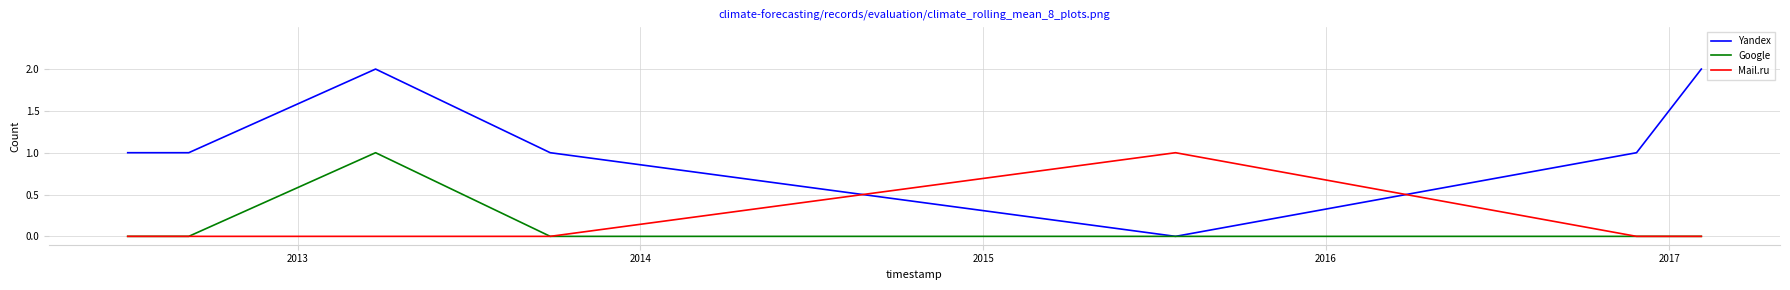

How many intersections are there between Mail.ru and Yandex?

2